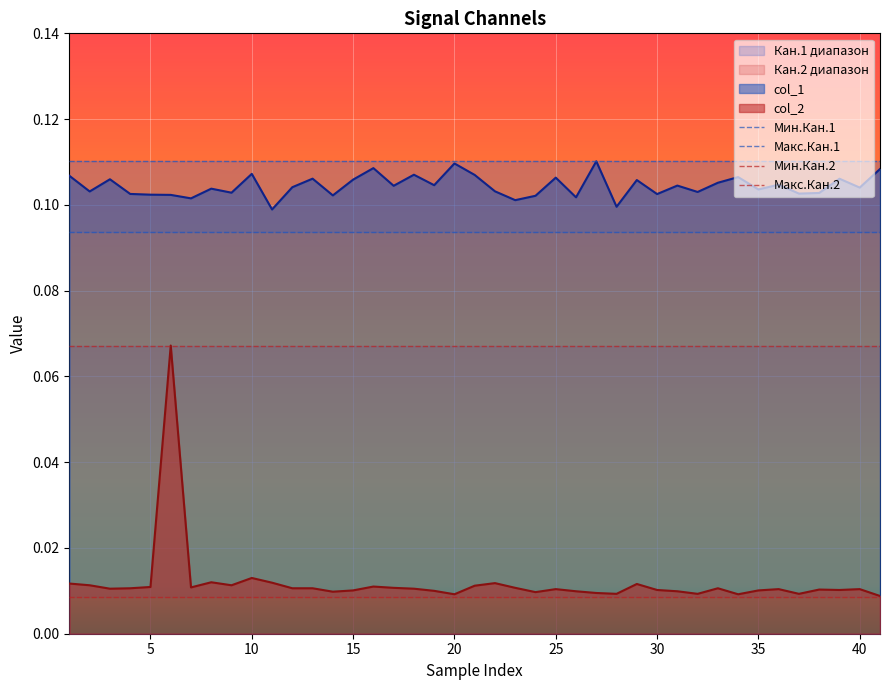

What is the value of the Мин.Кан.1 point at the 1st from the left?

0.1